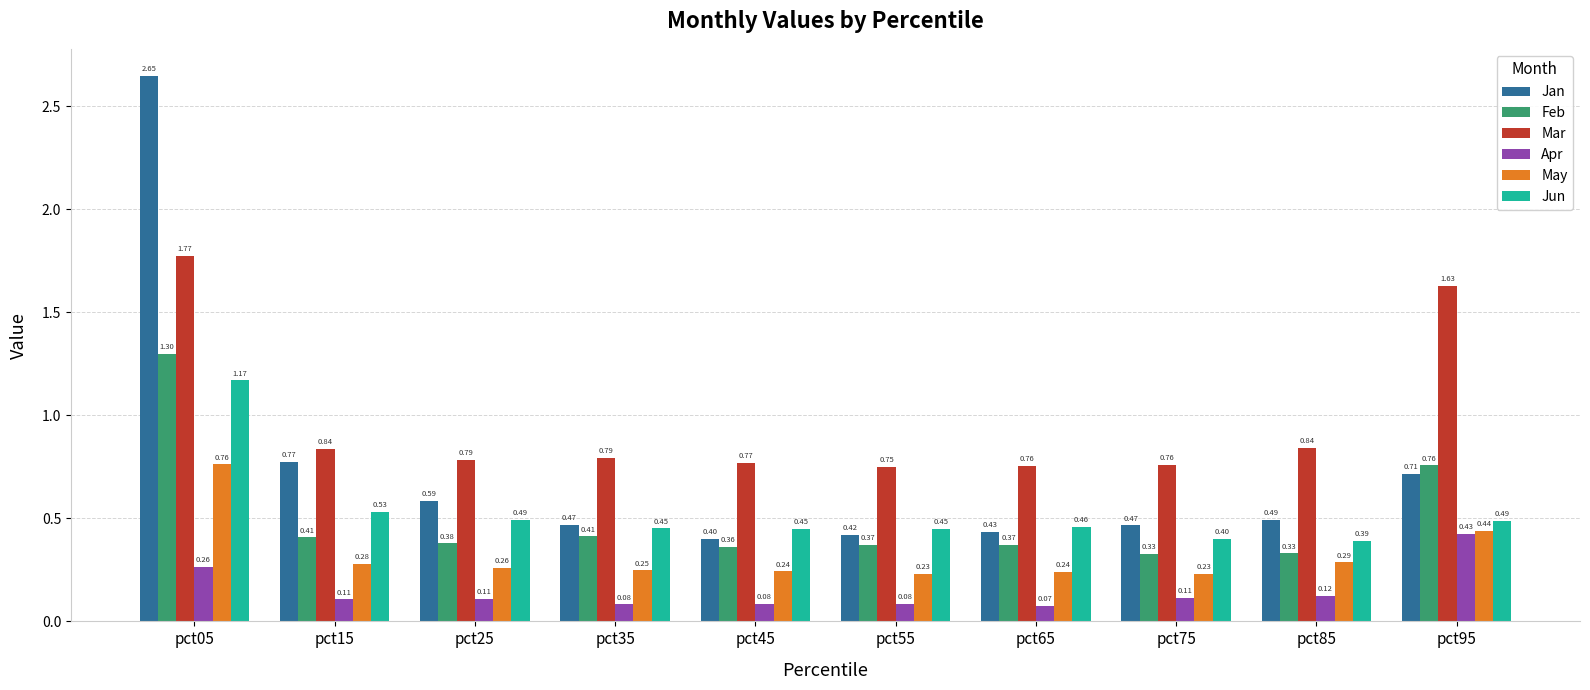

Which series has the largest range (max minus min)?

Jan